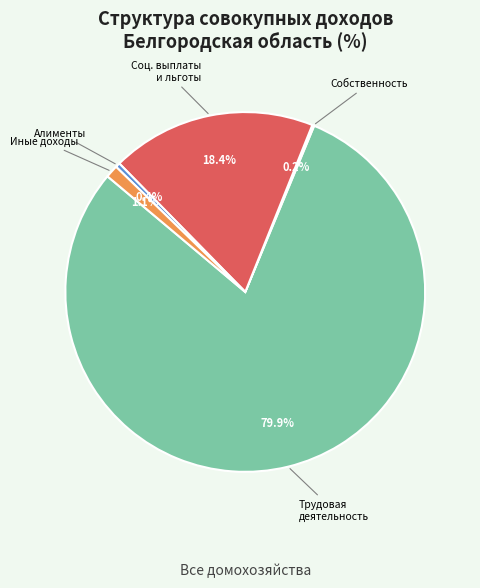

Does any single category account for the majority?

Yes